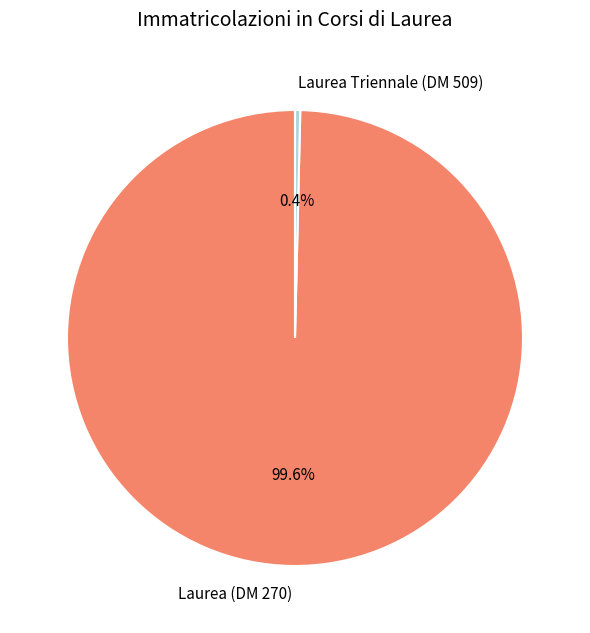

True or false: Laurea Triennale (DM 509) accounts for 0% of the total.

True